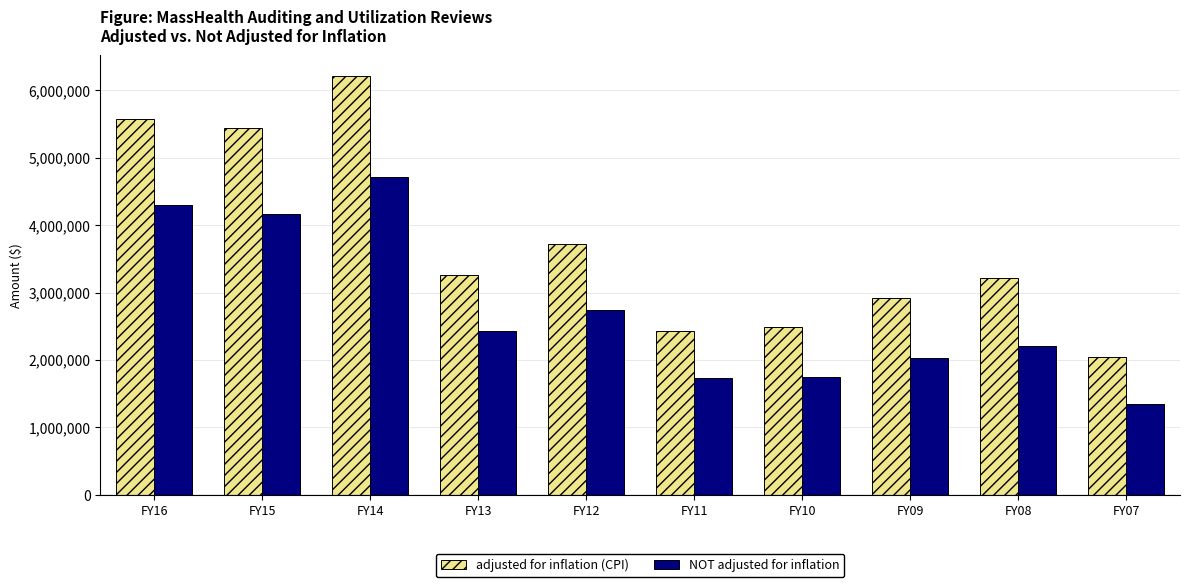

What is the maximum value for NOT adjusted for inflation?

4716519